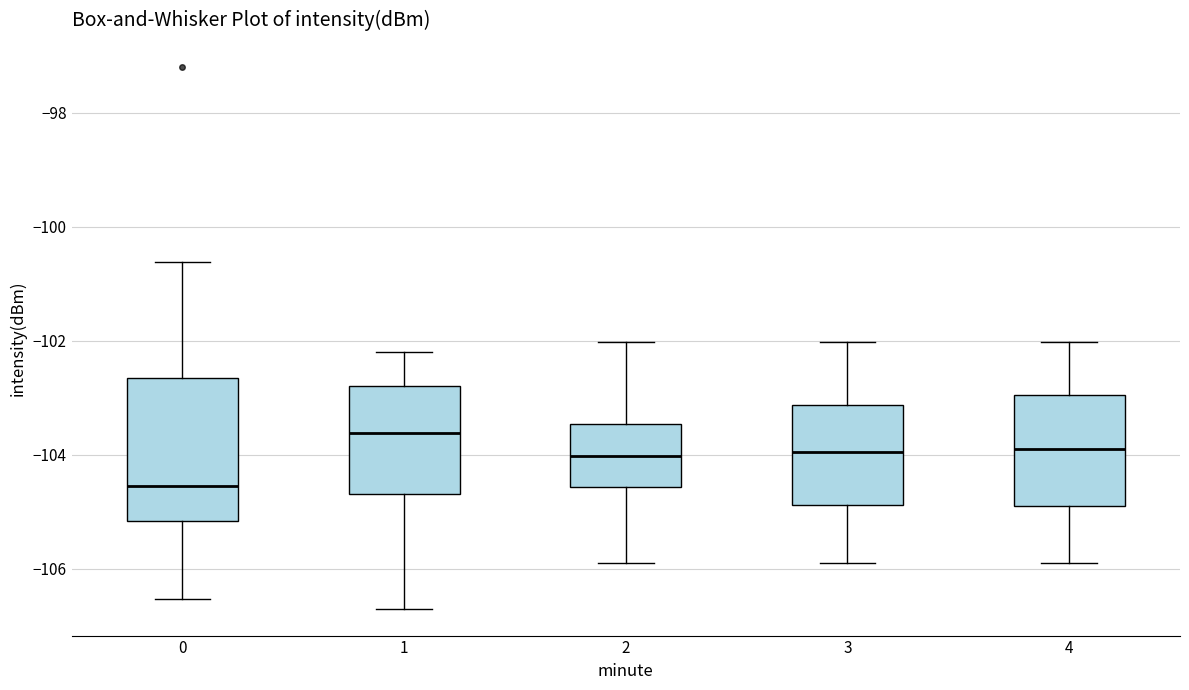

Comparing the boxes themselves (not the whiskers), which one is the tallest?

0